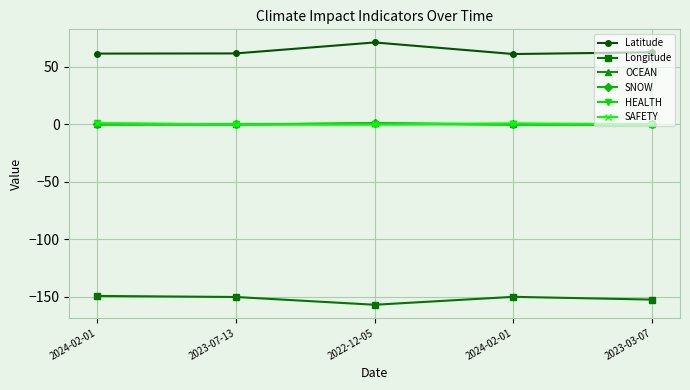

What is the average value of the OCEAN series?

0.2